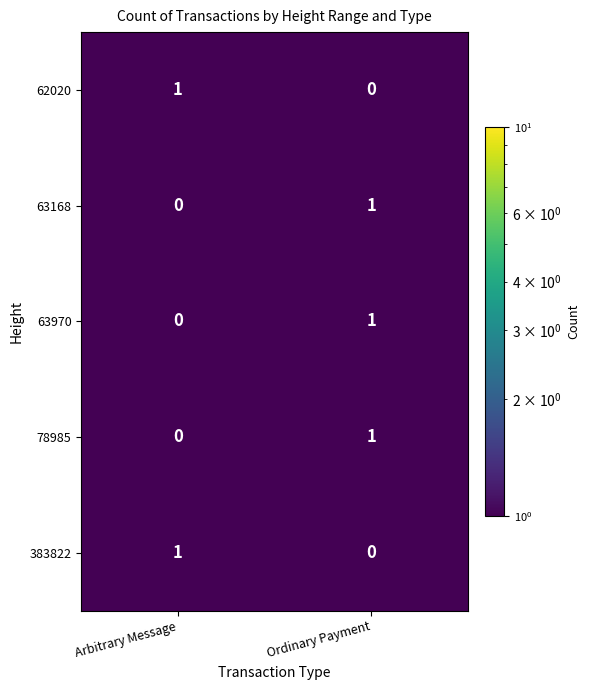

Reading right to left, transcribe all the data shown in this chart.

62020: Ordinary Payment=0	Arbitrary Message=1
63168: Ordinary Payment=1	Arbitrary Message=0
63970: Ordinary Payment=1	Arbitrary Message=0
78985: Ordinary Payment=1	Arbitrary Message=0
383822: Ordinary Payment=0	Arbitrary Message=1